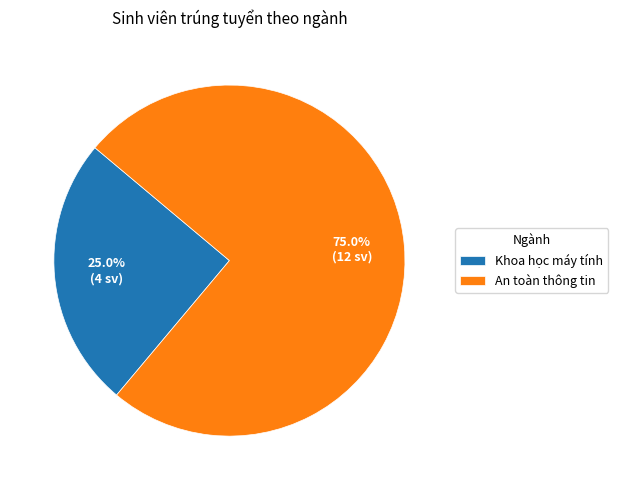

How many segments does this pie chart have?

2